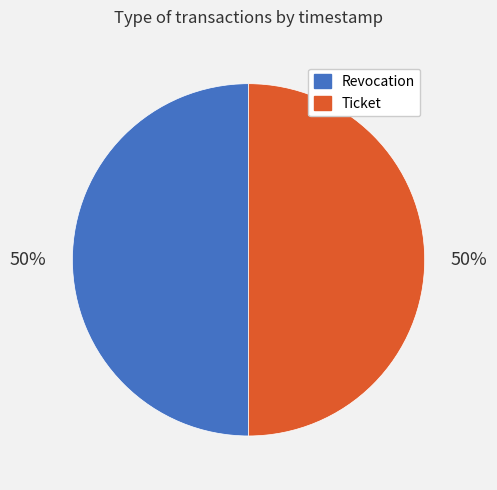

Do Ticket and Revocation together represent more than half of the pie?

Yes